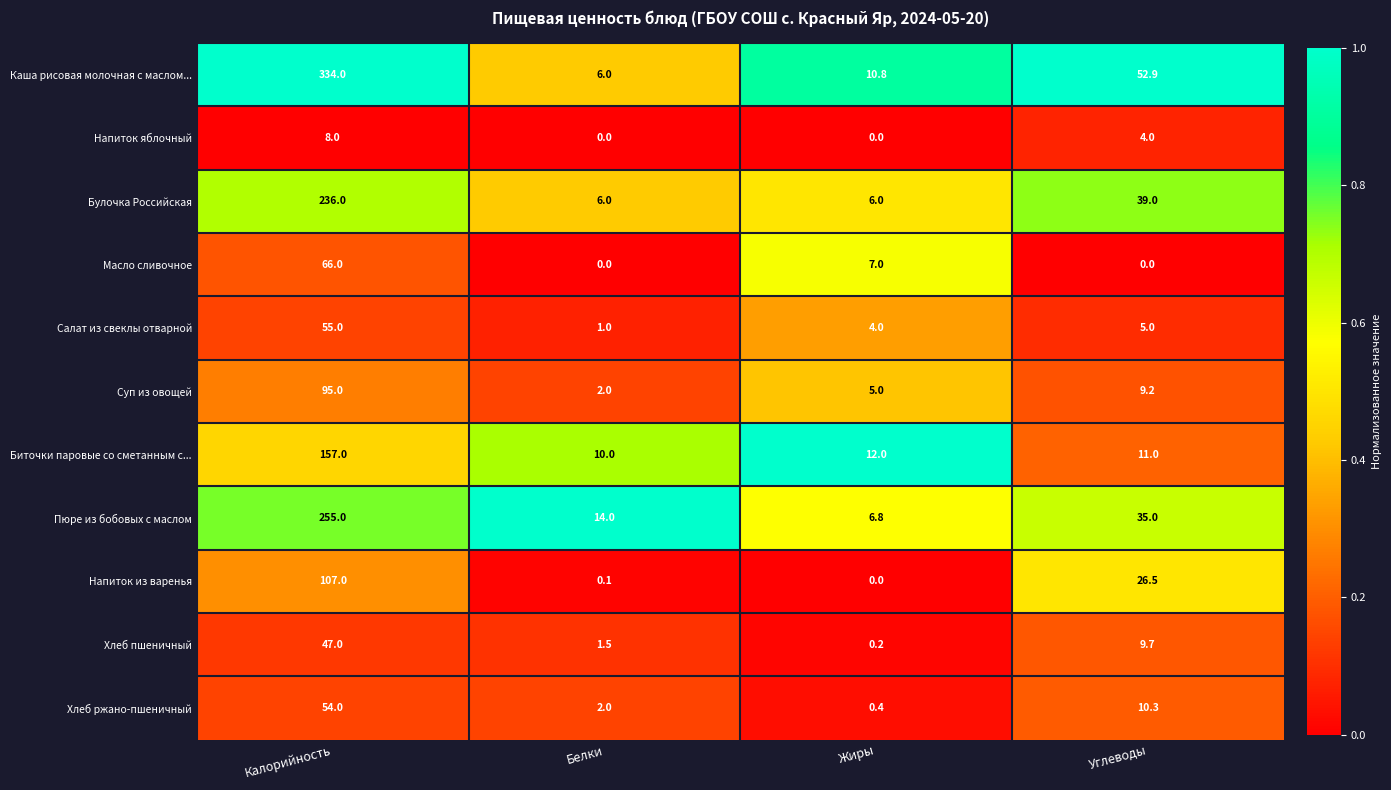

The value of Биточки паровые со сметанным с... at Углеводы is 15.5. True or false?

False